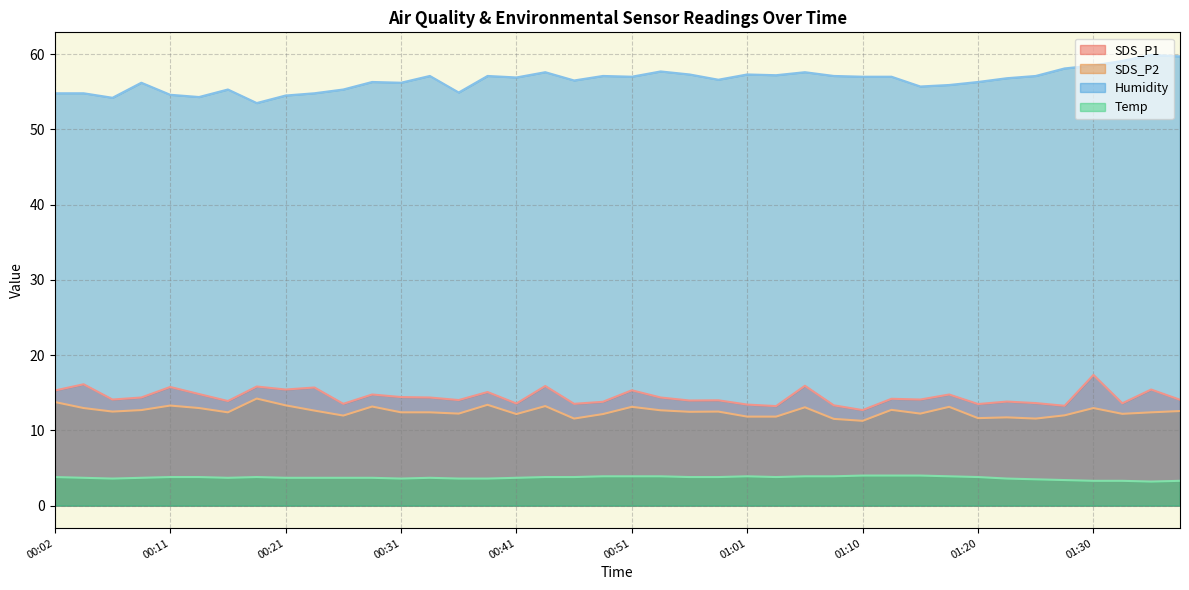

How many interior local peaks does the Humidity series have?

11